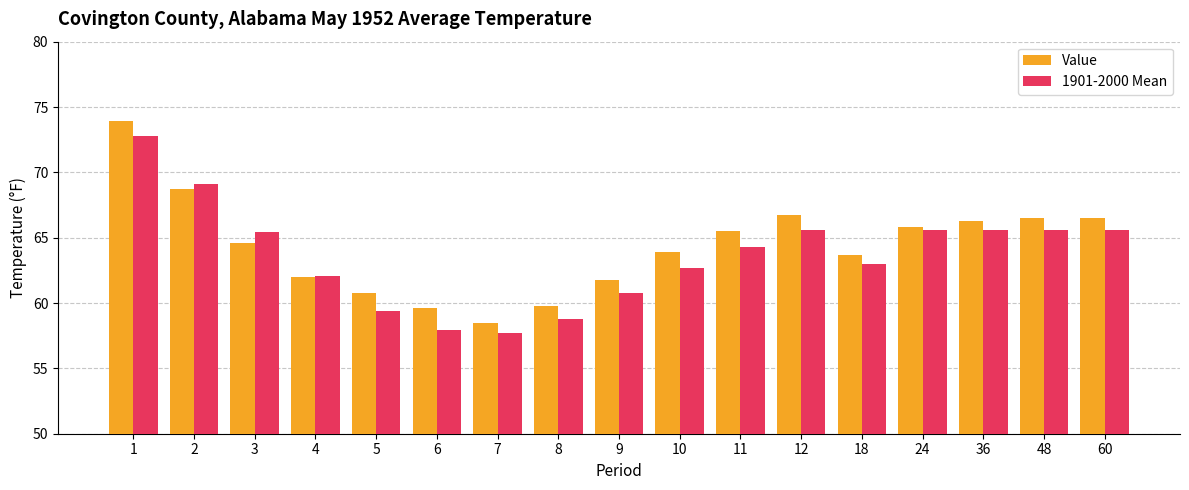

At which label does 1901-2000 Mean first exceed 64?

1